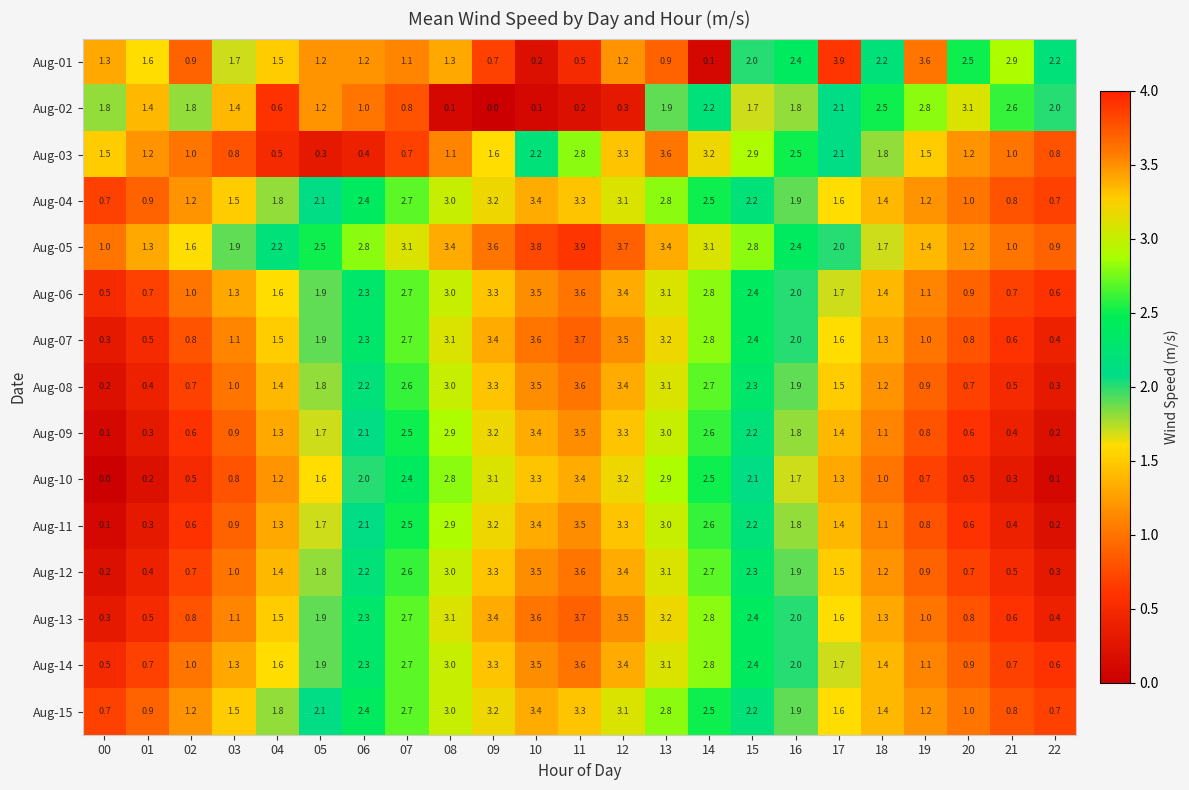

Which series has the largest range (max minus min)?

Aug-01